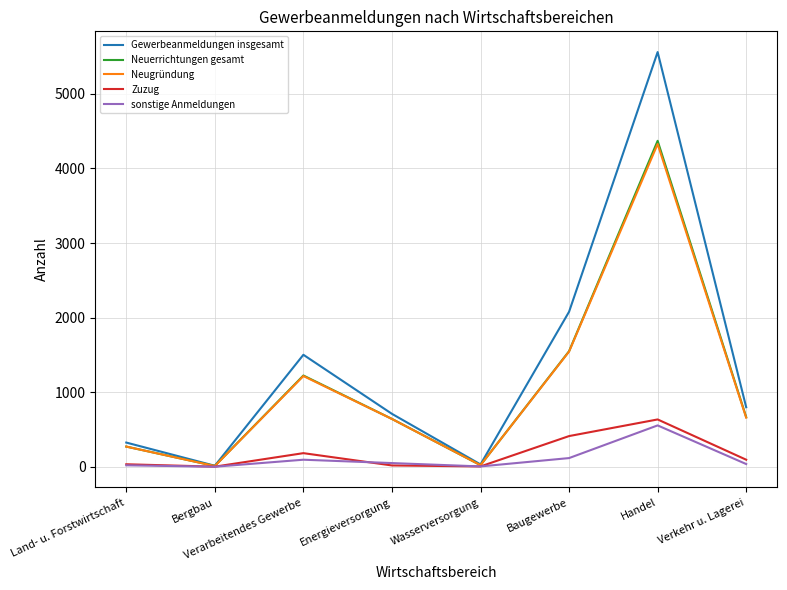

At how many categories does at least one series exceed 443?

5